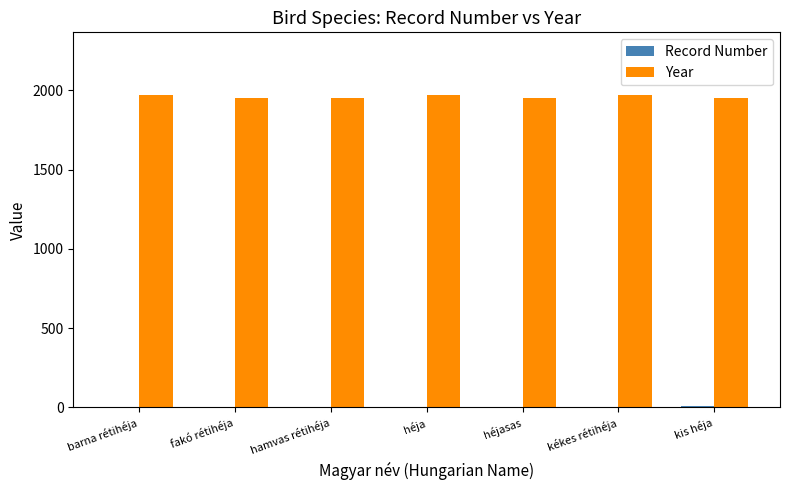

The Year series shows 1971 at barna rétihéja. True or false?

True